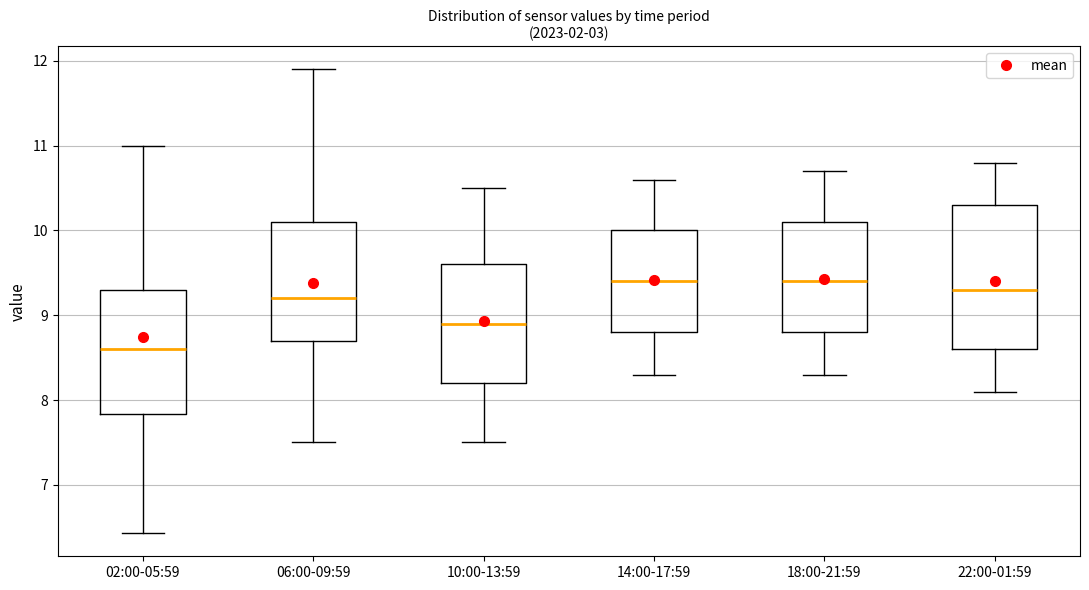

Comparing the boxes themselves (not the whiskers), which one is the tallest?

22:00-01:59